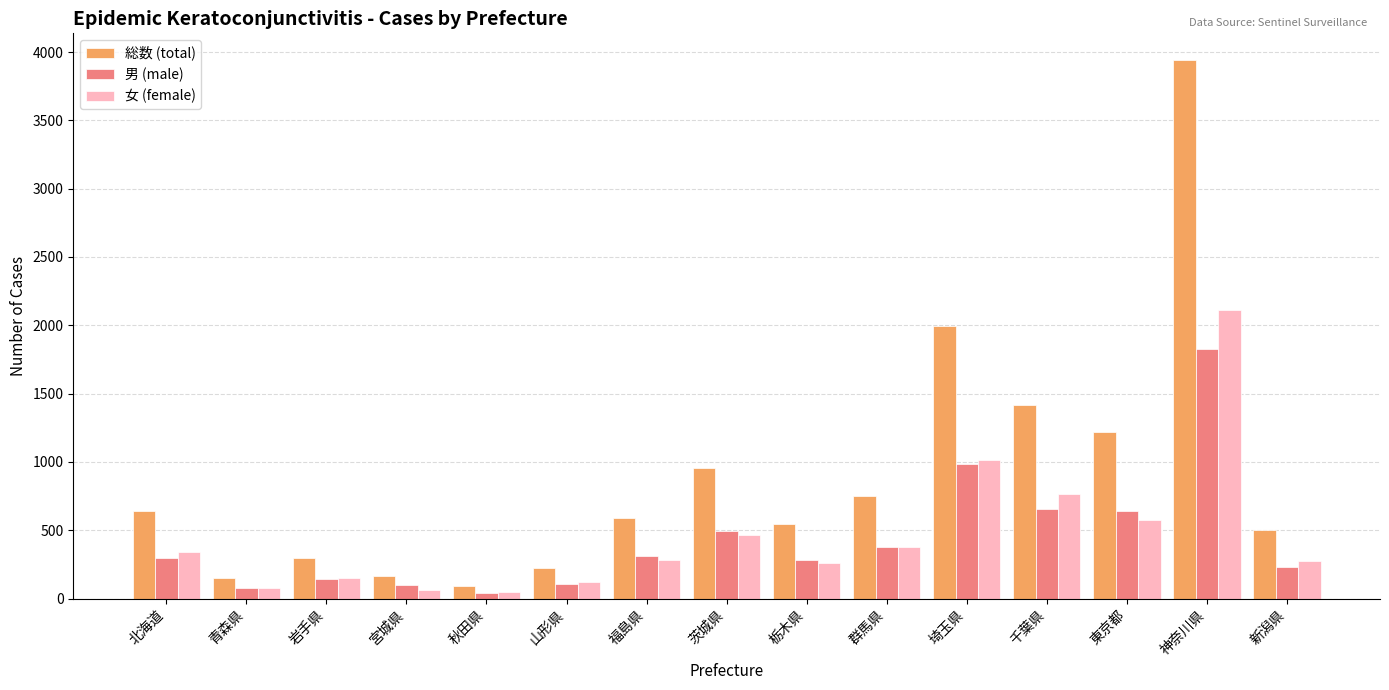

At how many categories does at least one series exceed 1724?

2